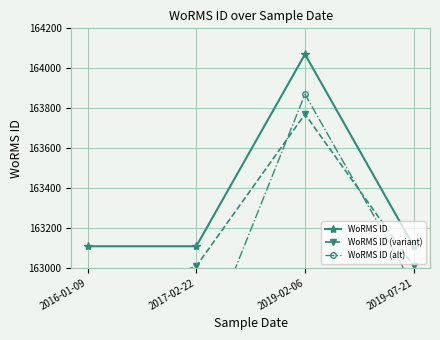

What is the sum of the WoRMS ID values at 2019-02-06 and 2017-02-22?

327178